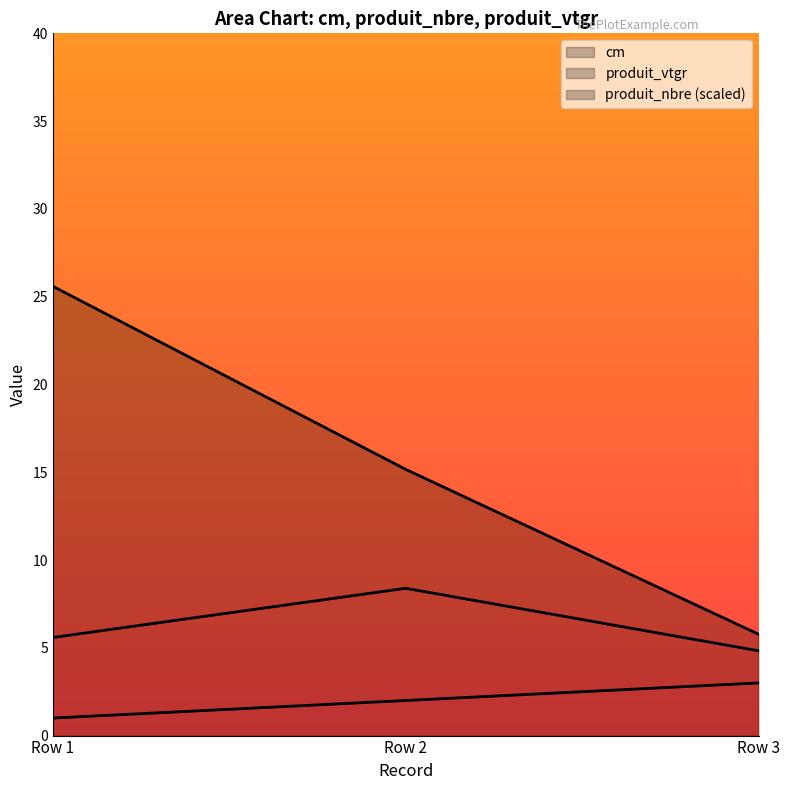

True or false: cm has a value of 1.0 at Row 1.

True